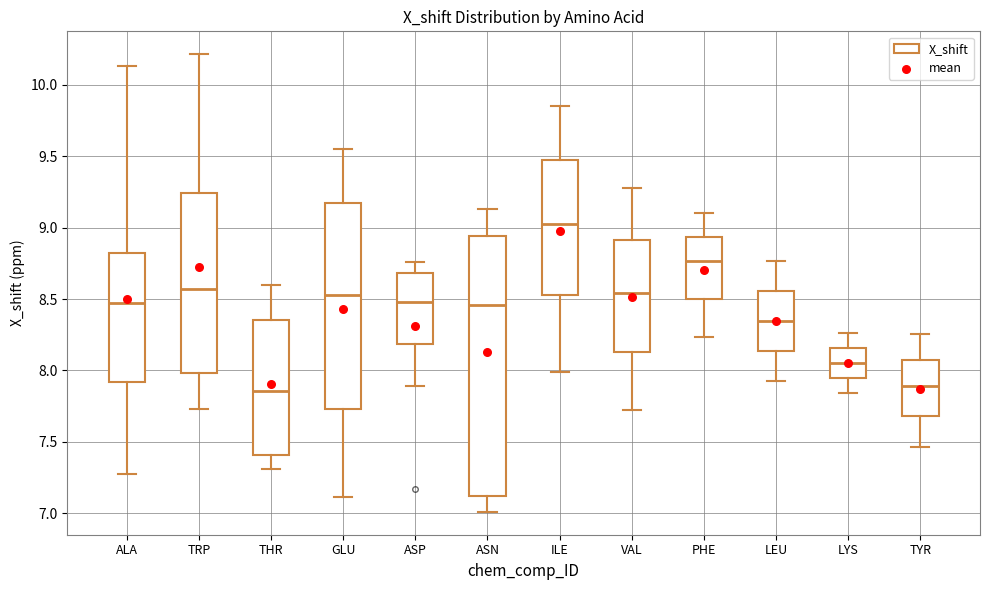

Where does the median line of the box for GLU sit on the y-axis? The values are not printed on the chart, so give them approximately, as read against the axis.

8.55